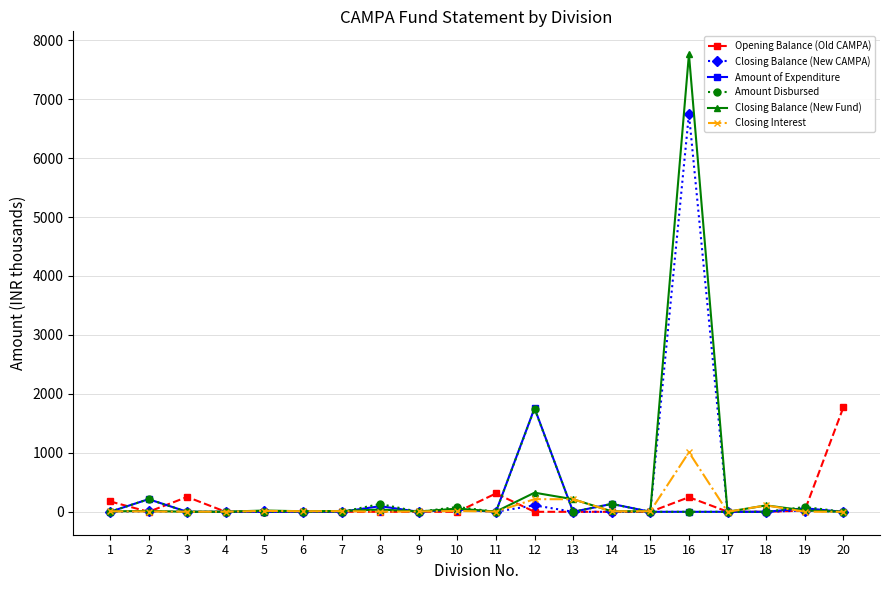

True or false: Opening Balance (Old CAMPA) has more than 1 interior local peaks.

True